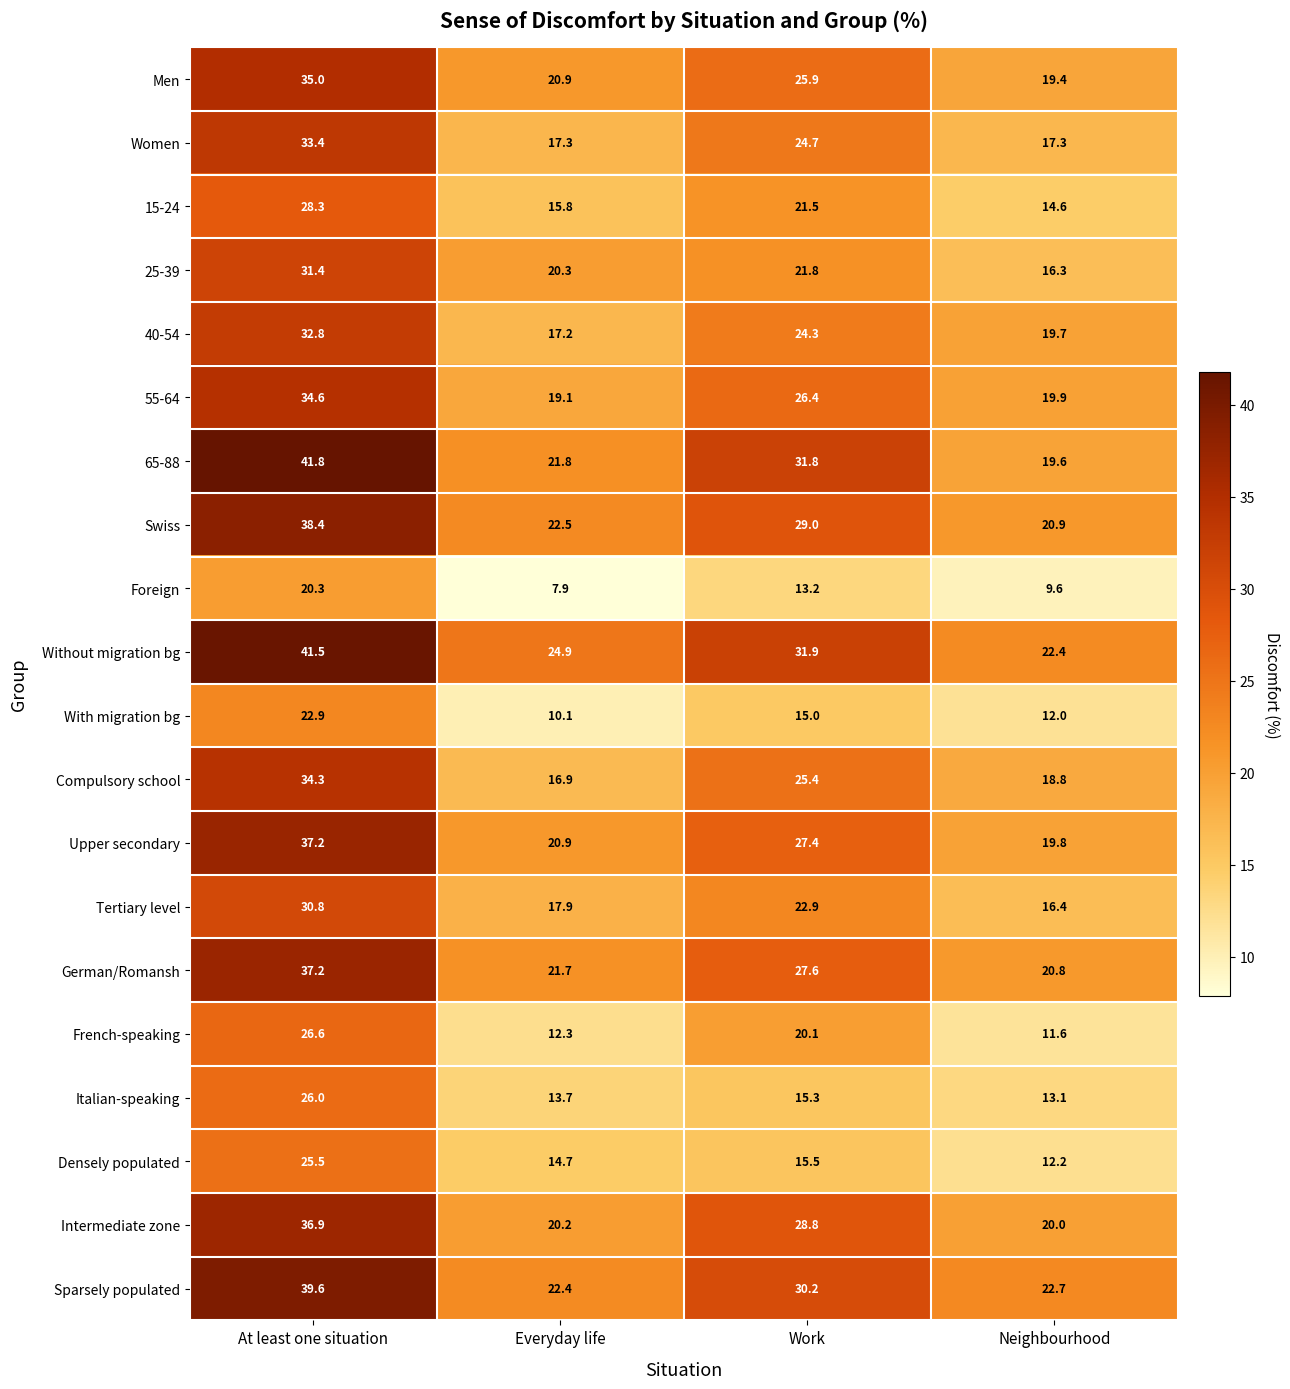

What is the difference between the Without migration bg values at Work and Everyday life?

7.0